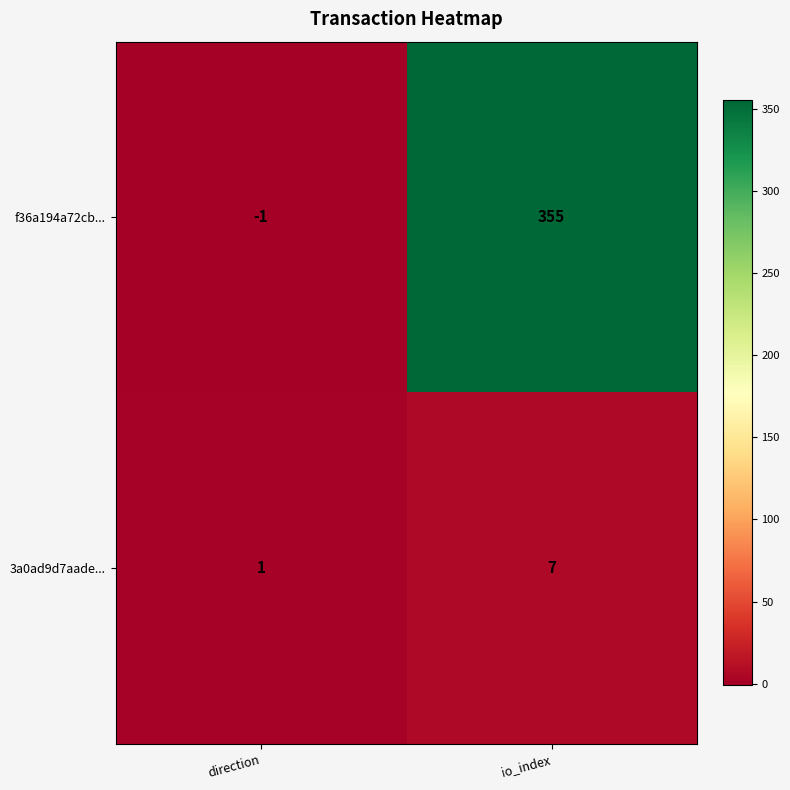

Which series has the largest range (max minus min)?

f36a194a72cb...